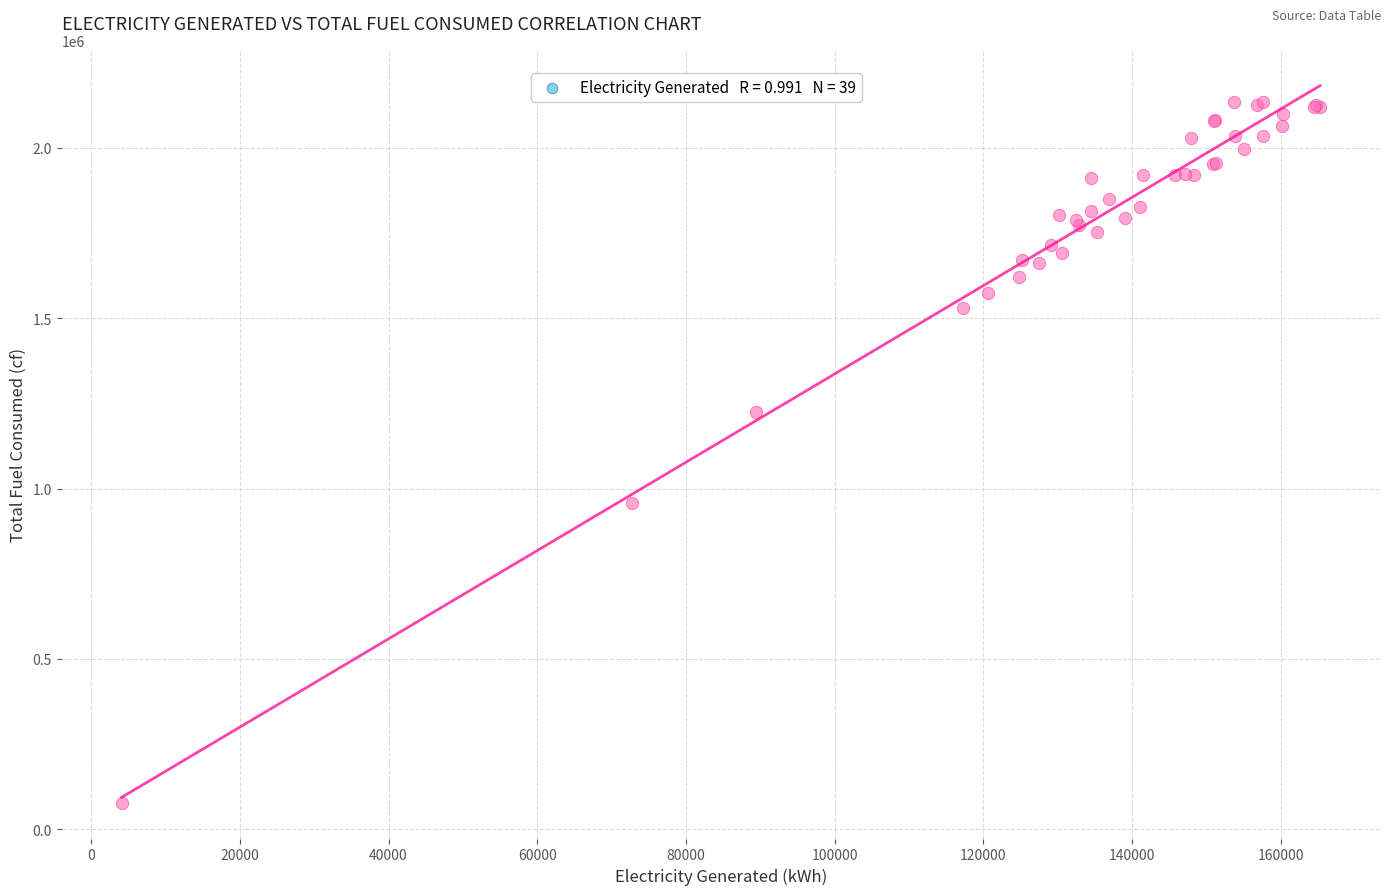

What Y value in the scatter plot is closest to 1106688?

1225000.0